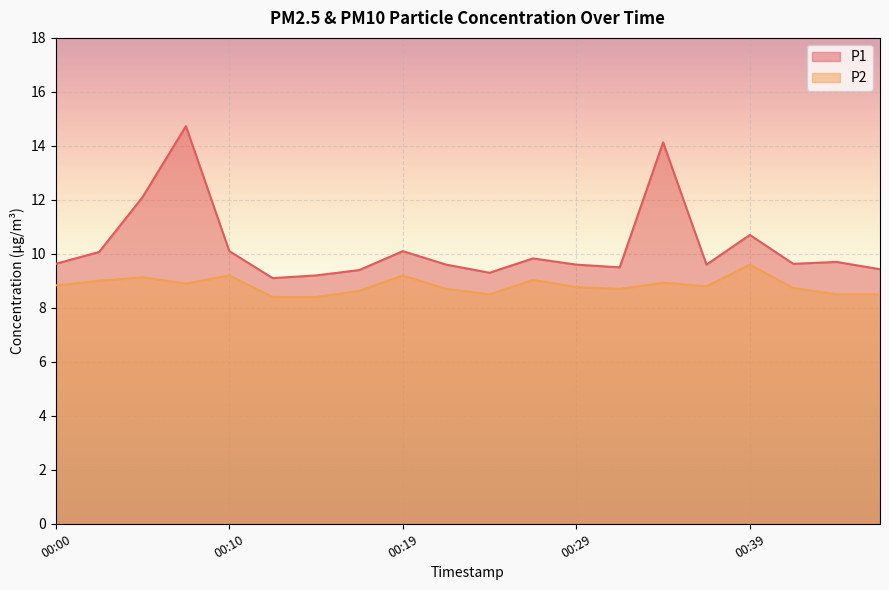

The value of P2 at 00:34 is 8.9. True or false?

True